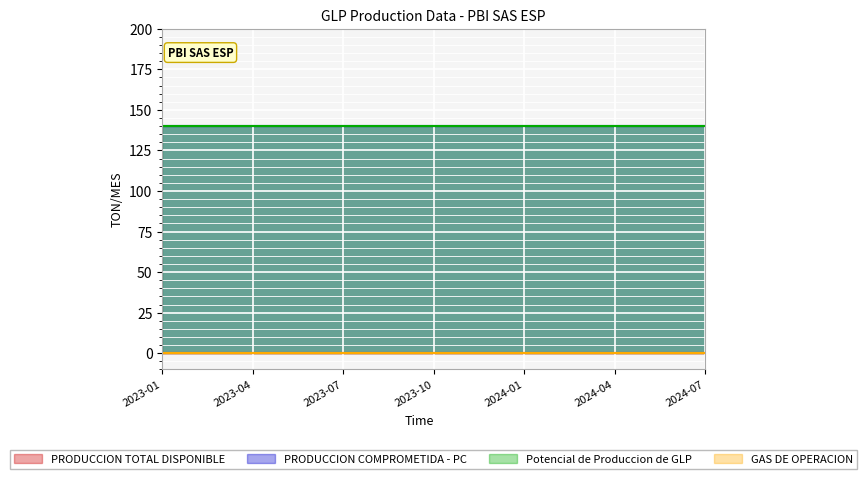

Rank the series at 2023-02 from lowest to highest value.

PRODUCCION TOTAL DISPONIBLE, GAS DE OPERACION, PRODUCCION COMPROMETIDA - PC, Potencial de Produccion de GLP